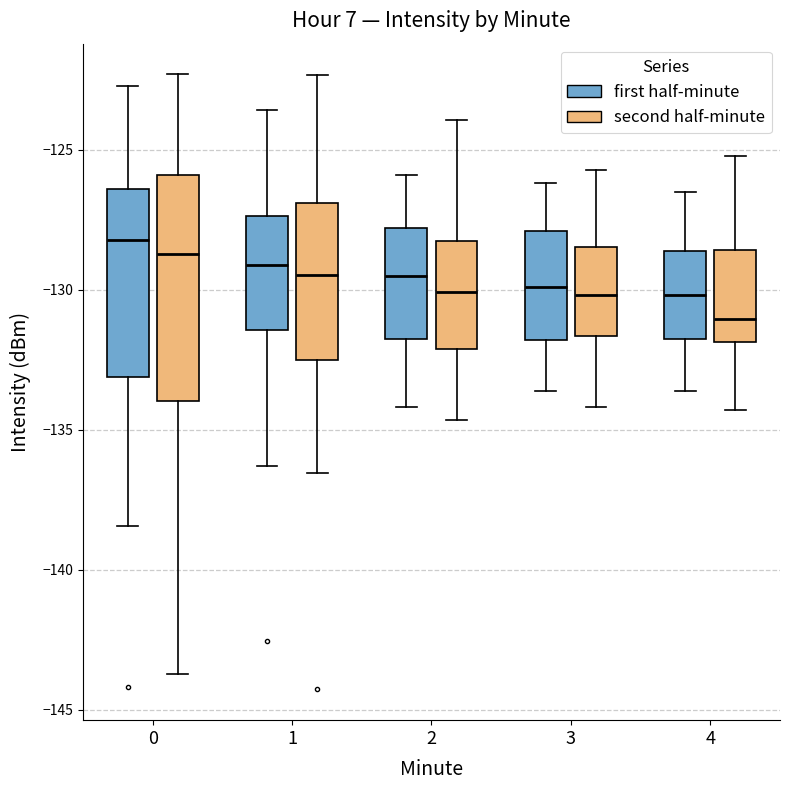

Where is the lower edge of the box for 4 (first half-minute) on the y-axis? The values are not printed on the chart, so give them approximately, as read against the axis.

-132.0